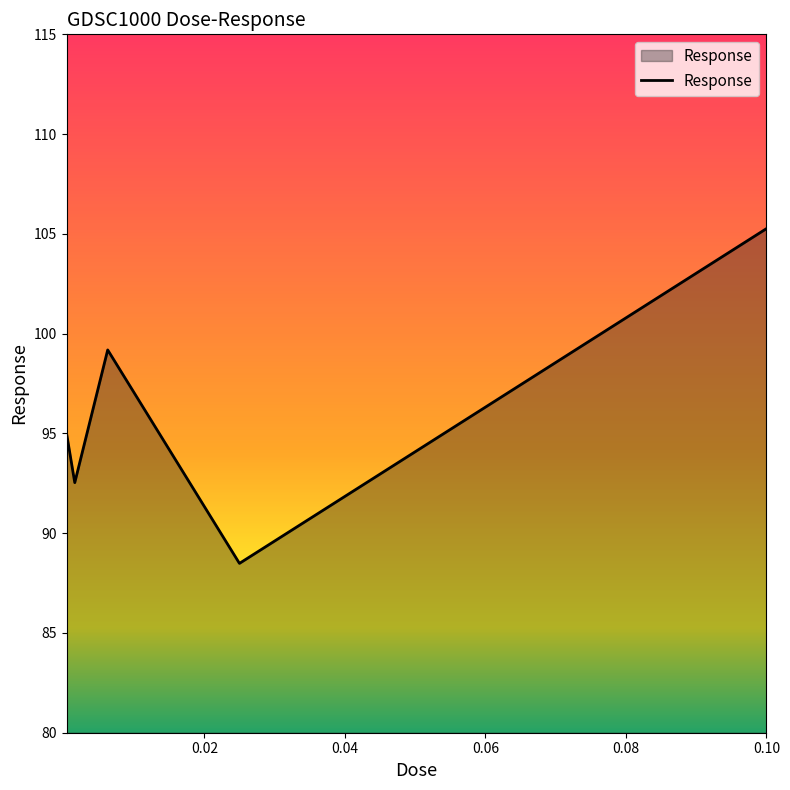

Does the chart have visible grid lines?

No